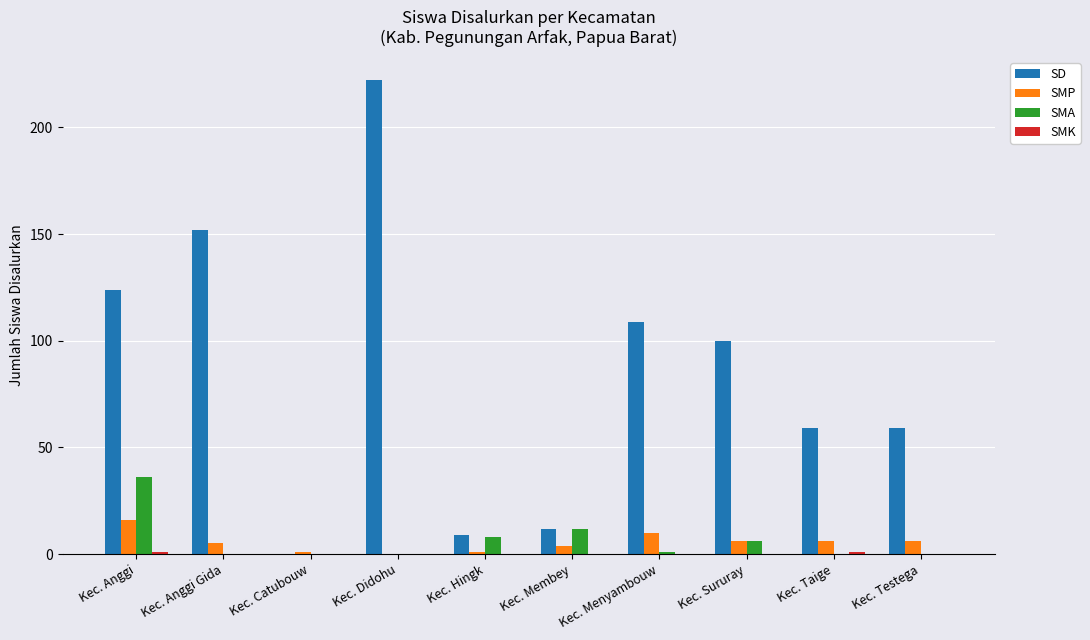

Which series has the largest total across all categories?

SD